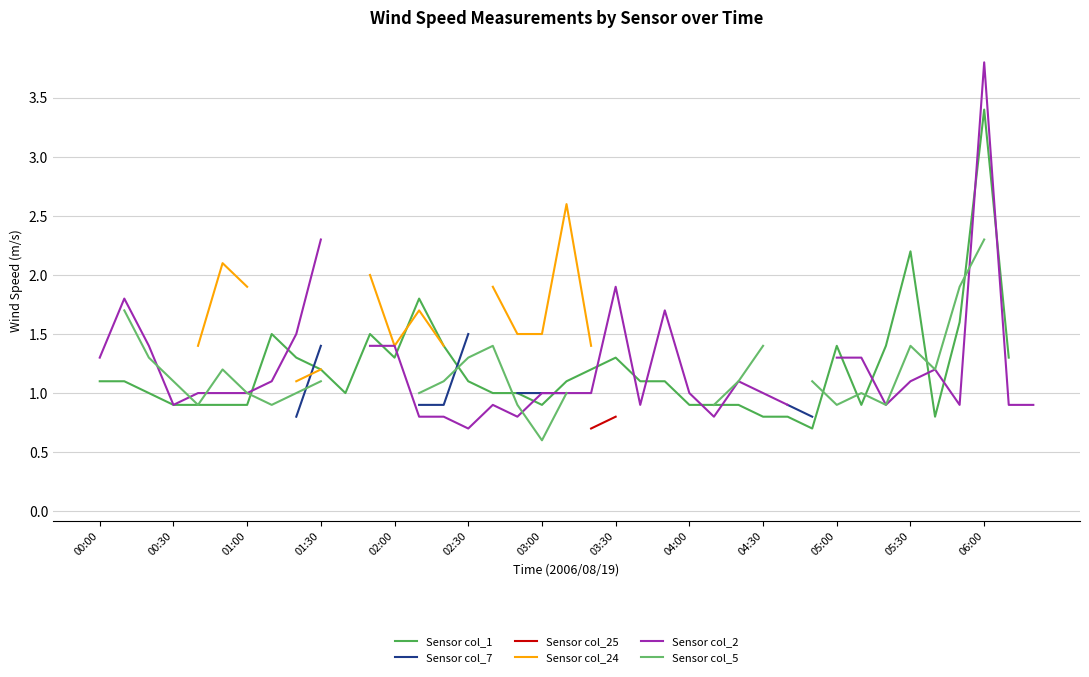

Does the chart have visible grid lines?

Yes